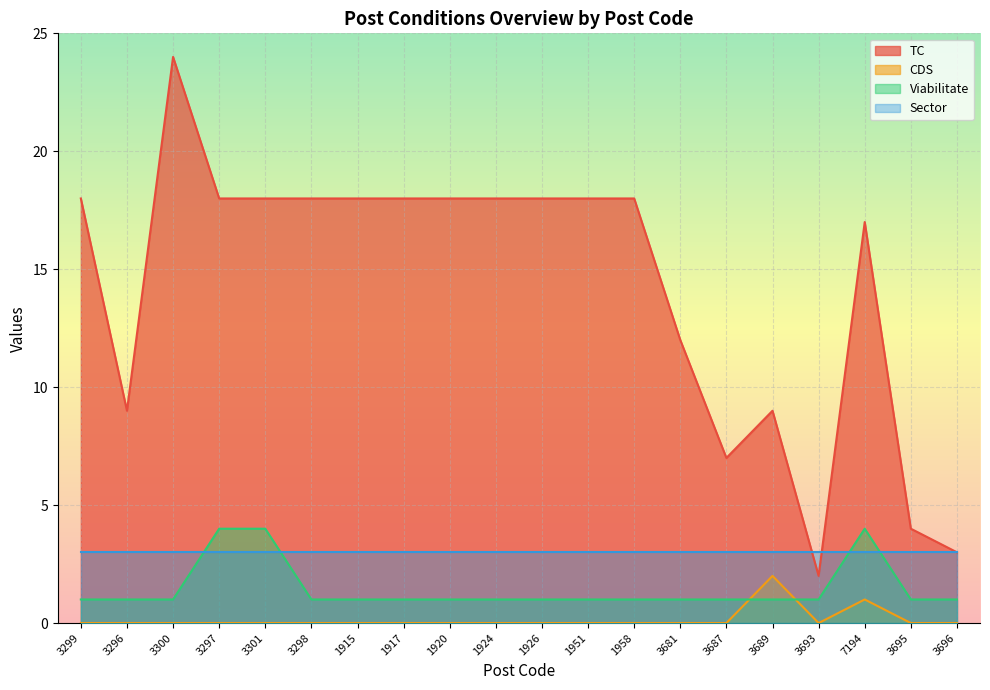

What is the label of the 6th point from the left?

3298